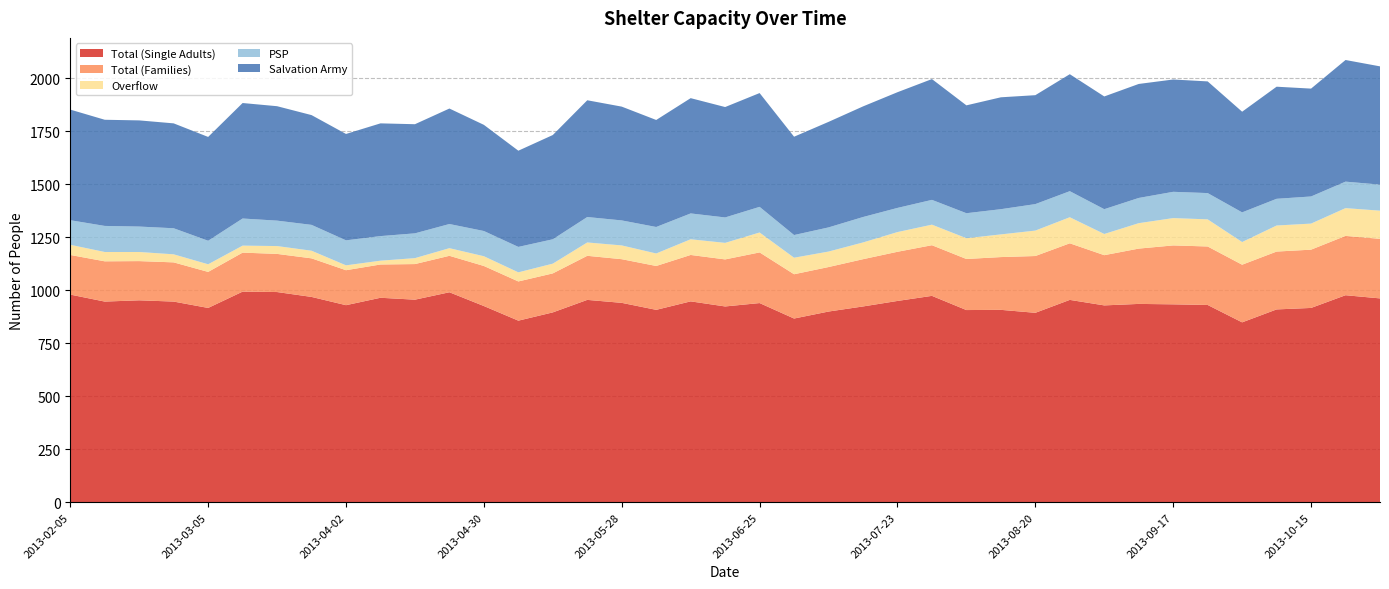

Reading left to right, transcribe all the data shown in this chart.

Total (Single Adults): 2013-02-05=980	2013-02-12=947	2013-02-19=953	2013-02-26=947	2013-03-05=917	2013-03-12=994	2013-03-19=992	2013-03-26=969	2013-04-02=930	2013-04-09=965	2013-04-16=956	2013-04-23=991	2013-04-30=926	2013-05-07=857	2013-05-14=896	2013-05-21=955	2013-05-28=941	2013-06-04=908	2013-06-11=948	2013-06-18=924	2013-06-25=940	2013-07-02=867	2013-07-09=900	2013-07-16=924	2013-07-23=950	2013-07-30=974	2013-08-06=907	2013-08-13=908	2013-08-20=894	2013-08-27=955	2013-09-03=929	2013-09-10=936	2013-09-17=934	2013-09-24=931	2013-10-01=849	2013-10-08=910	2013-10-15=917	2013-10-22=977	2013-10-29=962
Total (Families): 2013-02-05=187	2013-02-12=190	2013-02-19=185	2013-02-26=185	2013-03-05=170	2013-03-12=184	2013-03-19=180	2013-03-26=182	2013-04-02=165	2013-04-09=157	2013-04-16=168	2013-04-23=172	2013-04-30=189	2013-05-07=185	2013-05-14=184	2013-05-21=208	2013-05-28=206	2013-06-04=207	2013-06-11=219	2013-06-18=222	2013-06-25=239	2013-07-02=209	2013-07-09=210	2013-07-16=223	2013-07-23=232	2013-07-30=239	2013-08-06=241	2013-08-13=249	2013-08-20=268	2013-08-27=267	2013-09-03=237	2013-09-10=261	2013-09-17=278	2013-09-24=276	2013-10-01=272	2013-10-08=273	2013-10-15=275	2013-10-22=280	2013-10-29=281
Overflow: 2013-02-05=48	2013-02-12=44	2013-02-19=43	2013-02-26=38	2013-03-05=36	2013-03-12=33	2013-03-19=37	2013-03-26=36	2013-04-02=23	2013-04-09=18	2013-04-16=28	2013-04-23=36	2013-04-30=46	2013-05-07=43	2013-05-14=46	2013-05-21=63	2013-05-28=65	2013-06-04=59	2013-06-11=74	2013-06-18=78	2013-06-25=94	2013-07-02=78	2013-07-09=73	2013-07-16=79	2013-07-23=93	2013-07-30=97	2013-08-06=98	2013-08-13=107	2013-08-20=120	2013-08-27=123	2013-09-03=100	2013-09-10=120	2013-09-17=129	2013-09-24=128	2013-10-01=107	2013-10-08=123	2013-10-15=123	2013-10-22=131	2013-10-29=133
PSP: 2013-02-05=116	2013-02-12=123	2013-02-19=120	2013-02-26=123	2013-03-05=111	2013-03-12=128	2013-03-19=120	2013-03-26=122	2013-04-02=118	2013-04-09=116	2013-04-16=117	2013-04-23=114	2013-04-30=119	2013-05-07=120	2013-05-14=115	2013-05-21=120	2013-05-28=118	2013-06-04=125	2013-06-11=122	2013-06-18=120	2013-06-25=121	2013-07-02=107	2013-07-09=114	2013-07-16=120	2013-07-23=114	2013-07-30=117	2013-08-06=118	2013-08-13=119	2013-08-20=125	2013-08-27=123	2013-09-03=117	2013-09-10=119	2013-09-17=124	2013-09-24=124	2013-10-01=140	2013-10-08=126	2013-10-15=128	2013-10-22=125	2013-10-29=123
Salvation Army: 2013-02-05=522	2013-02-12=501	2013-02-19=501	2013-02-26=495	2013-03-05=490	2013-03-12=545	2013-03-19=540	2013-03-26=518	2013-04-02=502	2013-04-09=532	2013-04-16=515	2013-04-23=545	2013-04-30=501	2013-05-07=454	2013-05-14=492	2013-05-21=551	2013-05-28=537	2013-06-04=505	2013-06-11=544	2013-06-18=521	2013-06-25=537	2013-07-02=464	2013-07-09=498	2013-07-16=522	2013-07-23=546	2013-07-30=570	2013-08-06=509	2013-08-13=528	2013-08-20=514	2013-08-27=552	2013-09-03=532	2013-09-10=538	2013-09-17=530	2013-09-24=527	2013-10-01=475	2013-10-08=529	2013-10-15=509	2013-10-22=574	2013-10-29=558